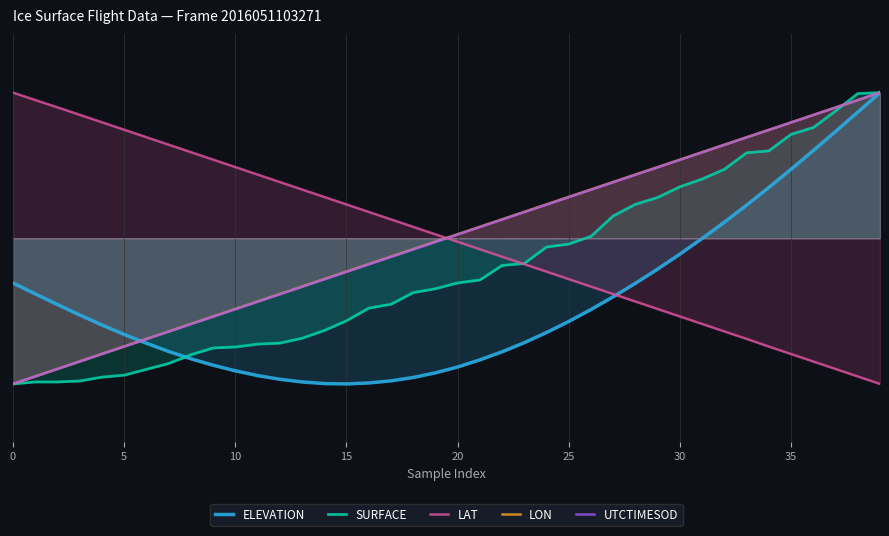

What is the lowest value of the UTCTIMESOD series?

-1.0